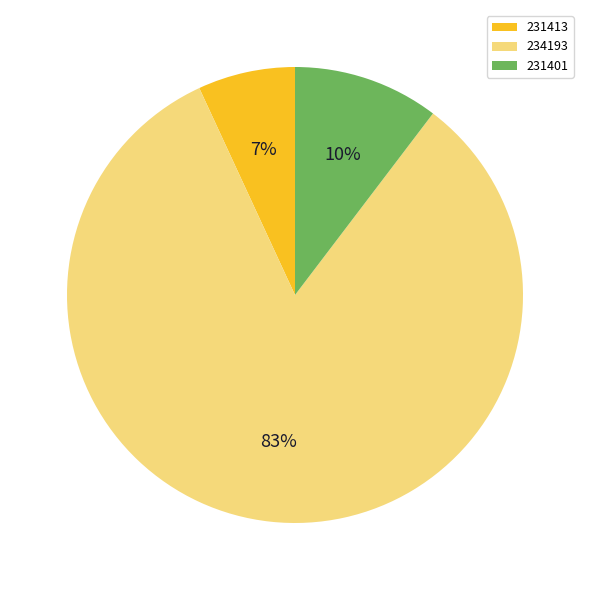

Is the sum of 231401 and 231413 greater than half?

No